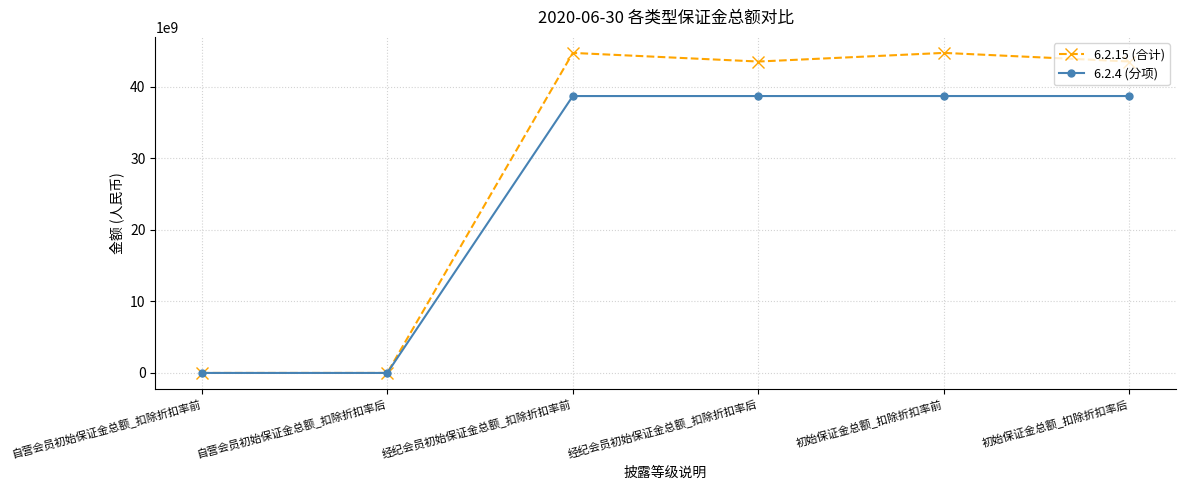

What is the maximum value for 6.2.15 (合计)?

44766968357.1